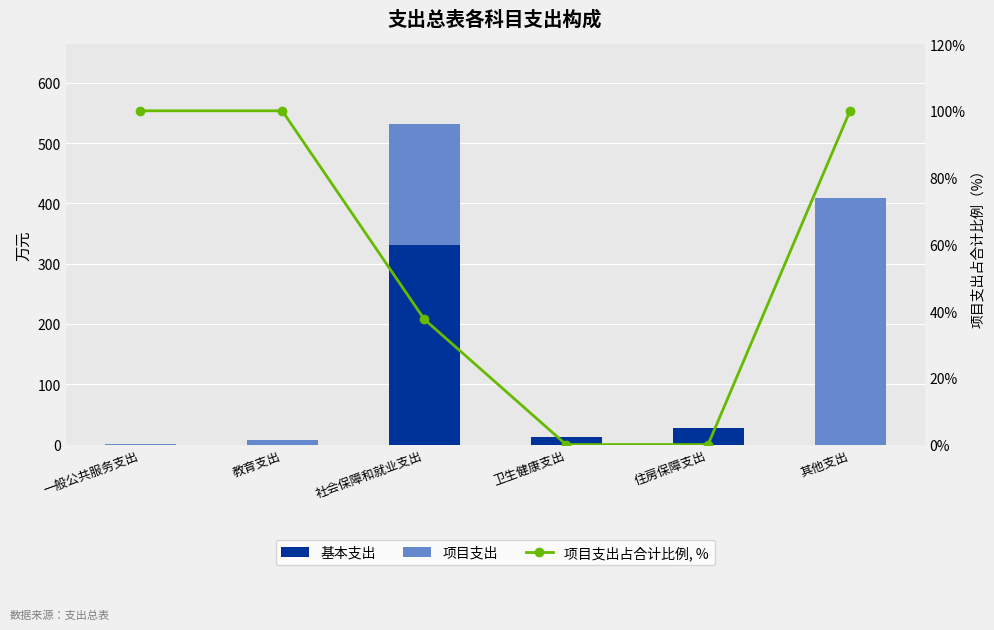

At 住房保障支出, list the series in order from largest to smallest.

基本支出, 项目支出, 项目支出占合计比例, %